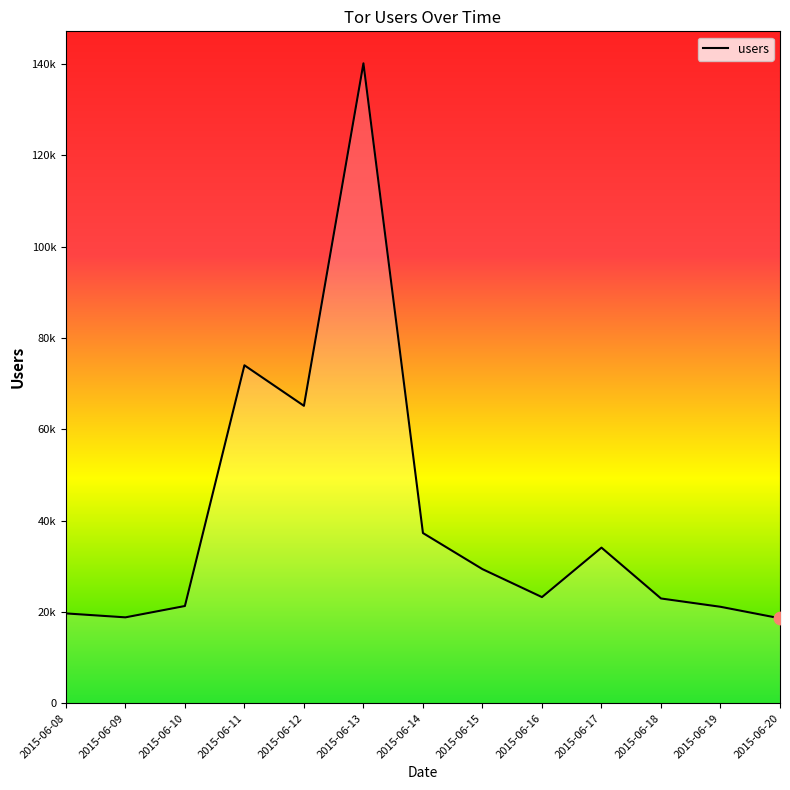

Approximately how many times larger is the value at 2015-06-14 compared to 2015-06-16?

1.6